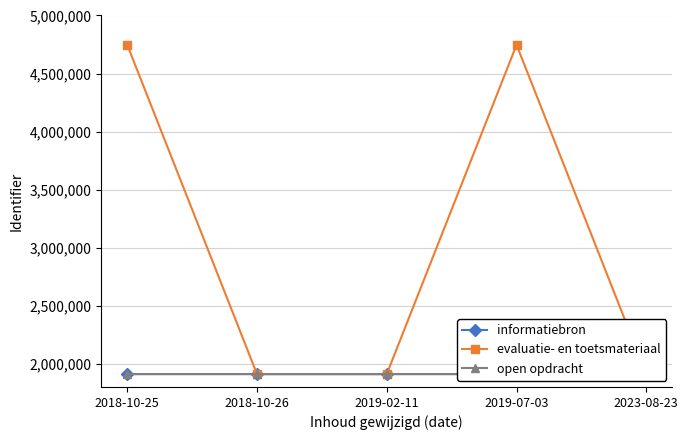

True or false: evaluatie- en toetsmateriaal has more than 2 points higher than both neighbors.

False